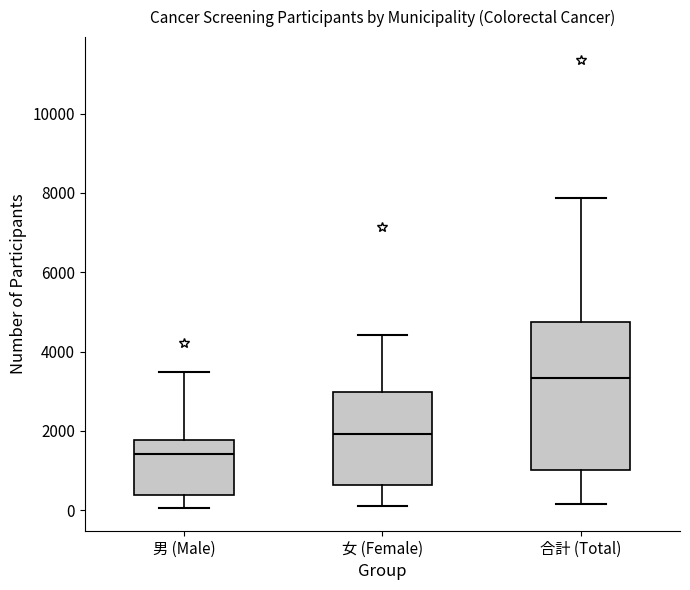

Reading left to right, read every box against the y-axis: the position of its median line, the range the box covers, and the ends of its whiskers. The values are not printed on the chart, so give them approximately, as read against the axis.

男 (Male): median 1400, box 400 to 1800, whiskers 0 to 3400
女 (Female): median 2000, box 600 to 3000, whiskers 200 to 4400
合計 (Total): median 3400, box 1000 to 4800, whiskers 200 to 7800